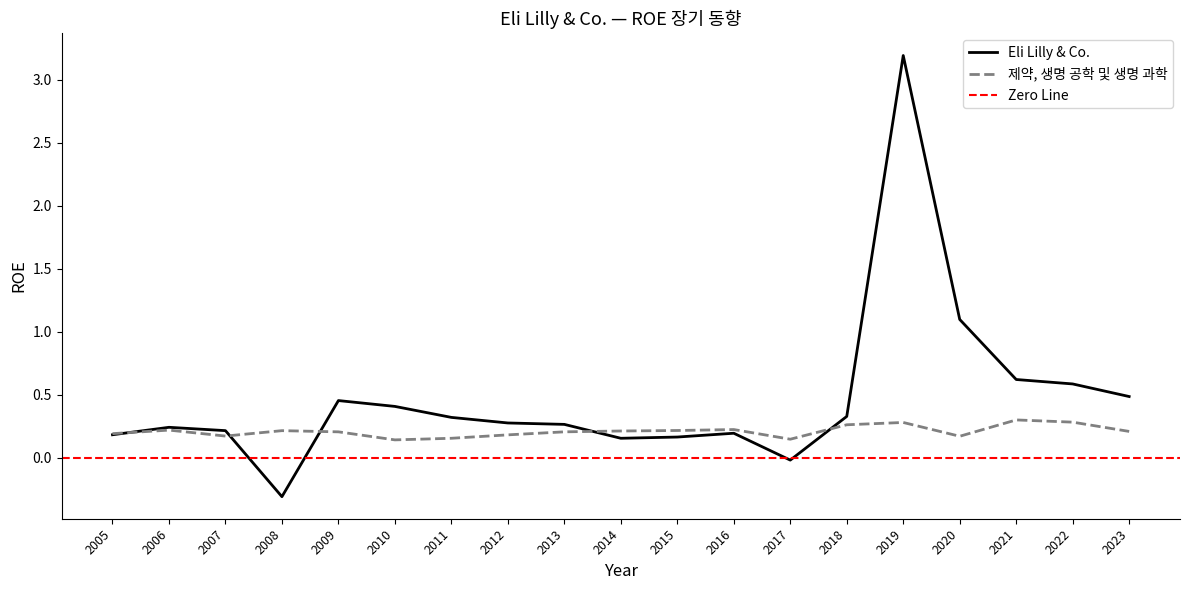

True or false: Eli Lilly & Co. has a value of 0.3 at 2013.

True